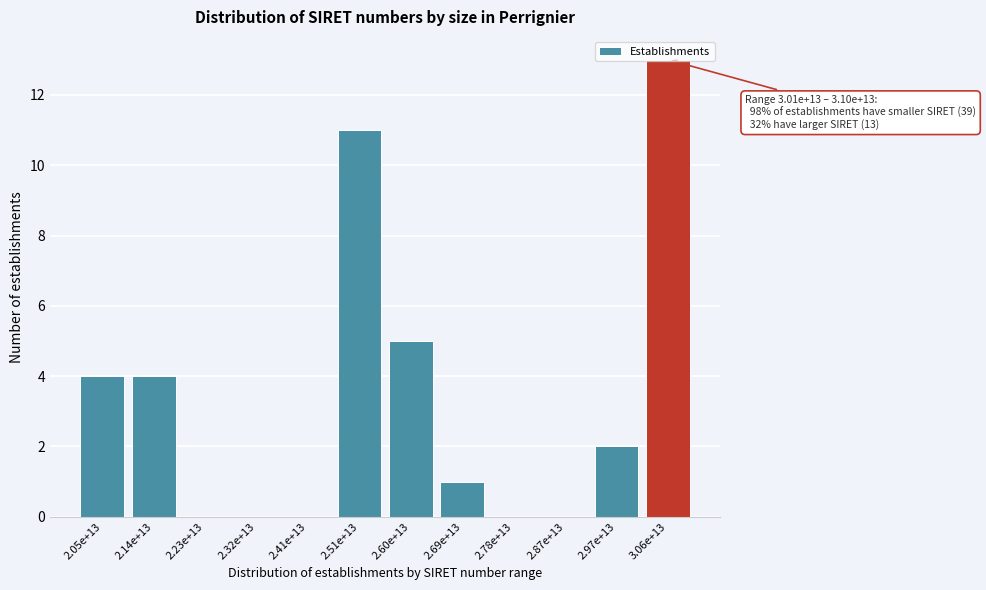

At which label is the value closest to 6?

2.60e+13